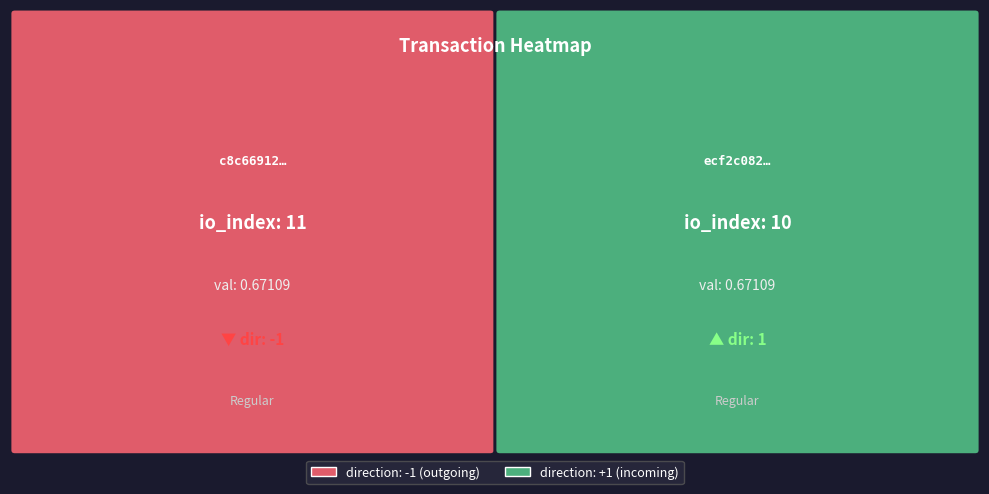

True or false: ecf2c082bbf1ee2e3e17b675dcaf0dfab97a8fa has a value of 10.0 at io_index.

True